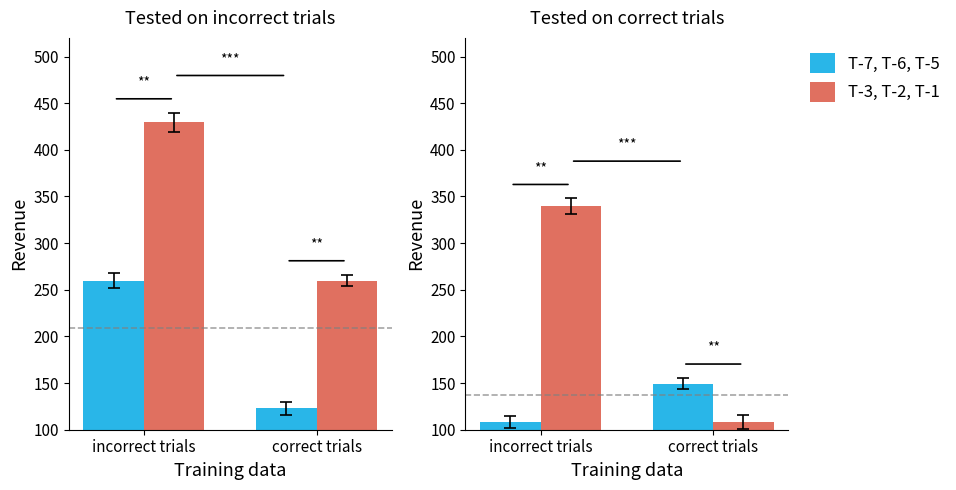

How many bars are there in each group?

2